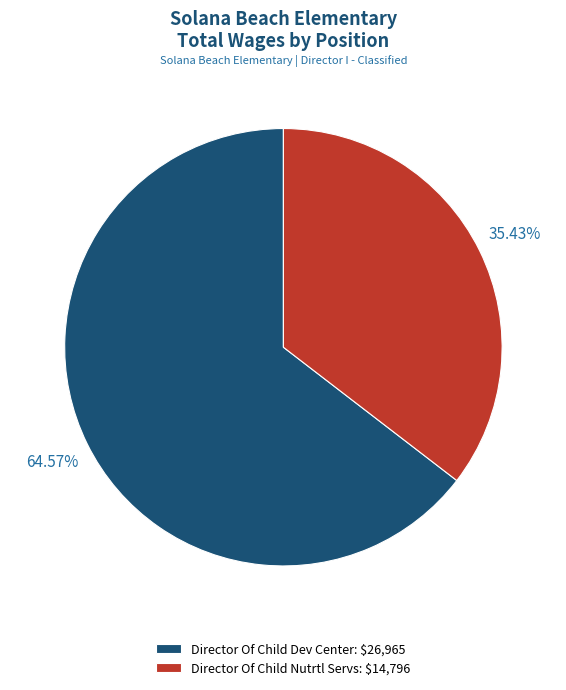

To the nearest percent, what is the combined percentage of Director Of Child Nutrtl Servs and Director Of Child Dev Center?

100%